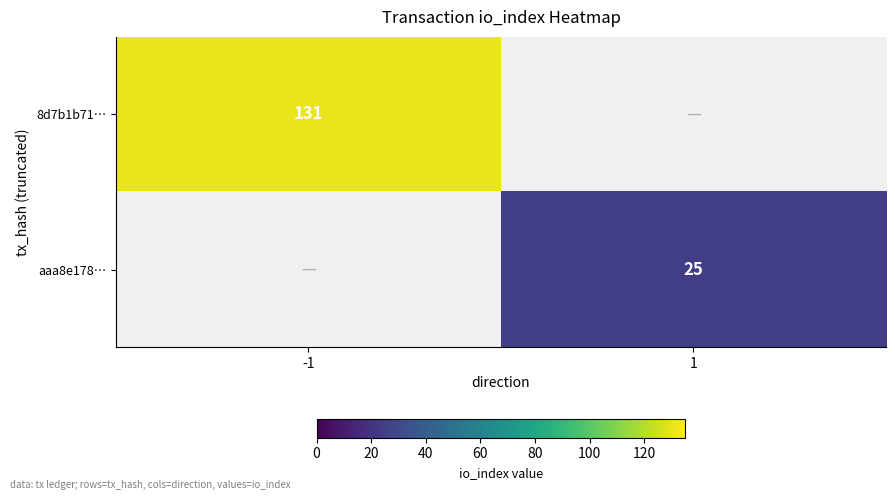

True or false: 8d7b1b71… has a value of 89 at -1.

False